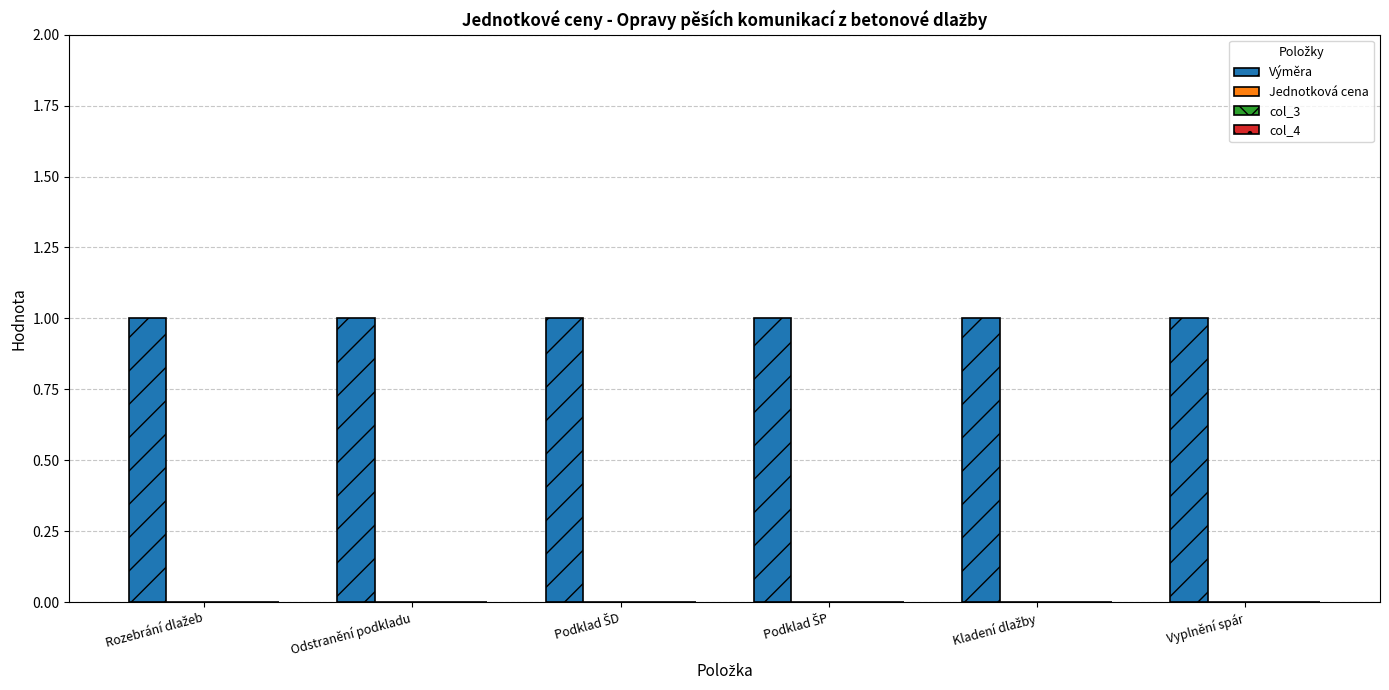

Which series changed the most between Podklad ŠP and Kladení dlažby?

Výměra